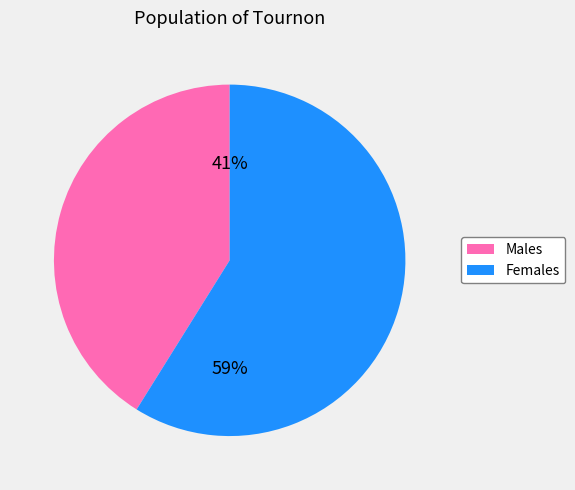

What percentage is the Females slice, to the nearest percent?

59%